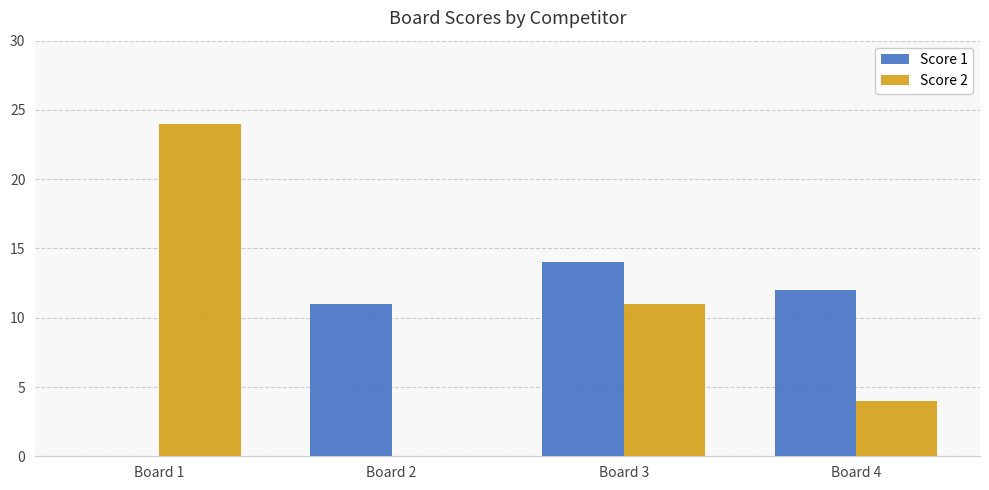

Which series has the largest range (max minus min)?

Score 2